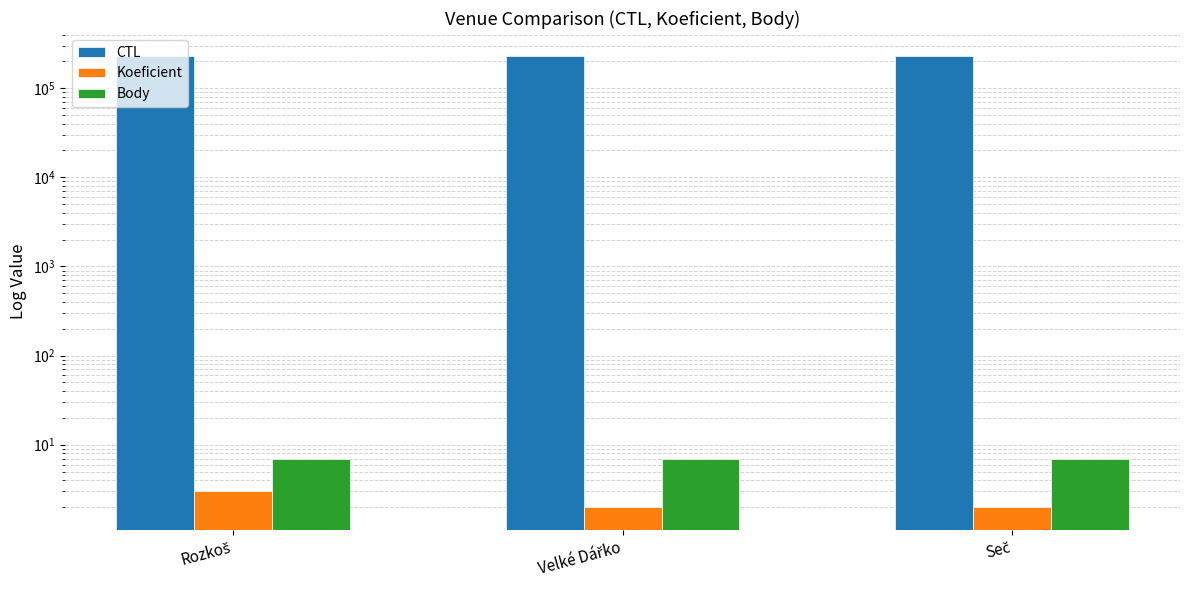

What are all the series names shown in the legend?

CTL, Koeficient, Body